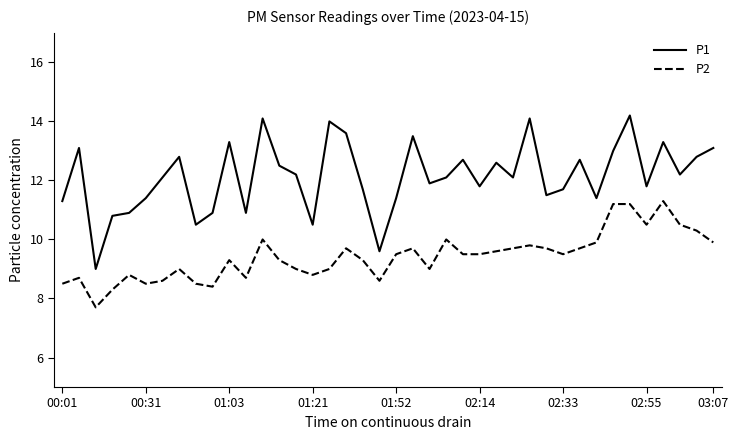

What is the minimum value shown in the chart?

7.7